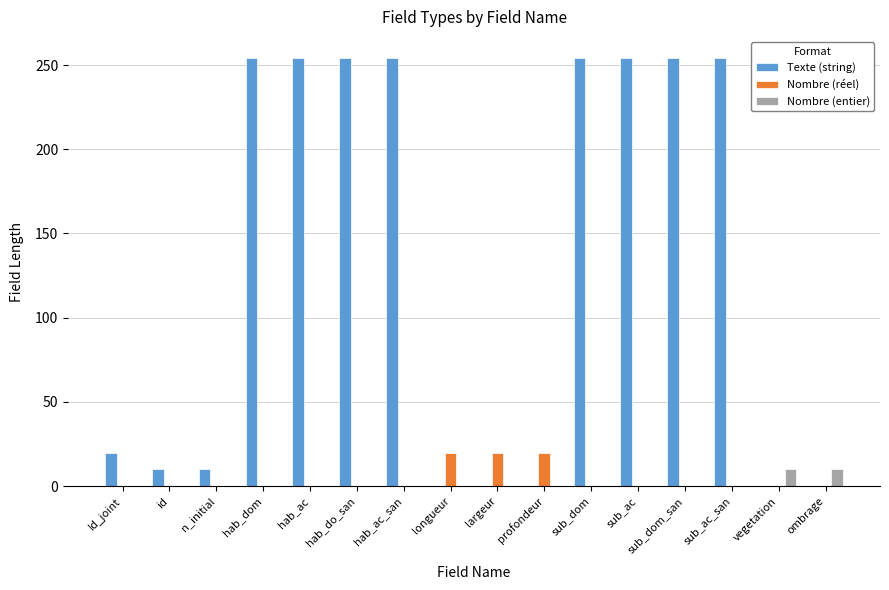

Reading left to right, what are all the values shown in this chart?

Texte (string): Id_joint=20	id=10	n_initial=10	hab_dom=254	hab_ac=254	hab_do_san=254	hab_ac_san=254	longueur=0	largeur=0	profondeur=0	sub_dom=254	sub_ac=254	sub_dom_san=254	sub_ac_san=254	vegetation=0	ombrage=0
Nombre (réel): Id_joint=0	id=0	n_initial=0	hab_dom=0	hab_ac=0	hab_do_san=0	hab_ac_san=0	longueur=20	largeur=20	profondeur=20	sub_dom=0	sub_ac=0	sub_dom_san=0	sub_ac_san=0	vegetation=0	ombrage=0
Nombre (entier): Id_joint=0	id=0	n_initial=0	hab_dom=0	hab_ac=0	hab_do_san=0	hab_ac_san=0	longueur=0	largeur=0	profondeur=0	sub_dom=0	sub_ac=0	sub_dom_san=0	sub_ac_san=0	vegetation=10	ombrage=10